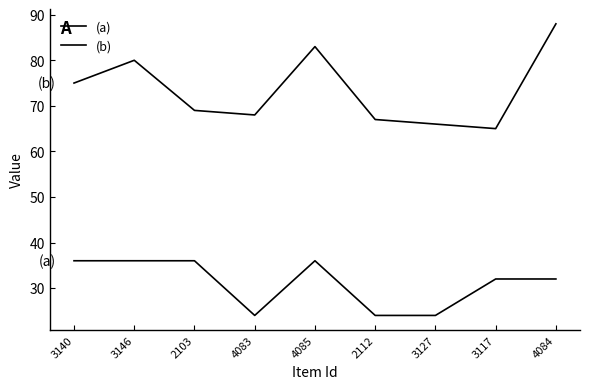

Count the number of data series in this chart.

2